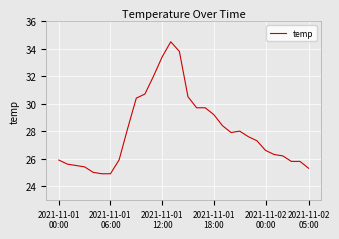

What is the minimum value shown in the chart?

24.9